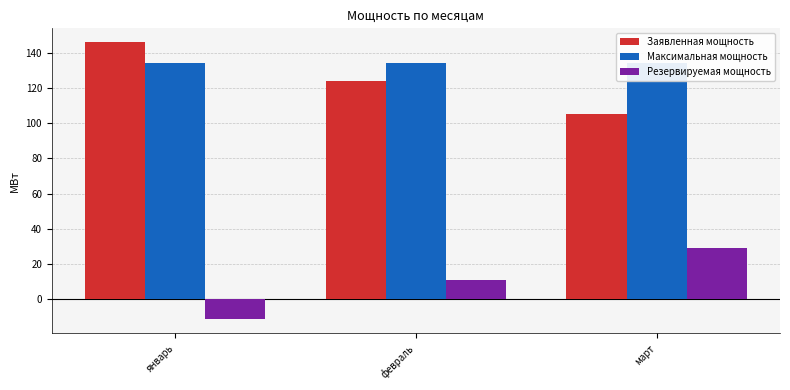

How many groups of bars are there?

3